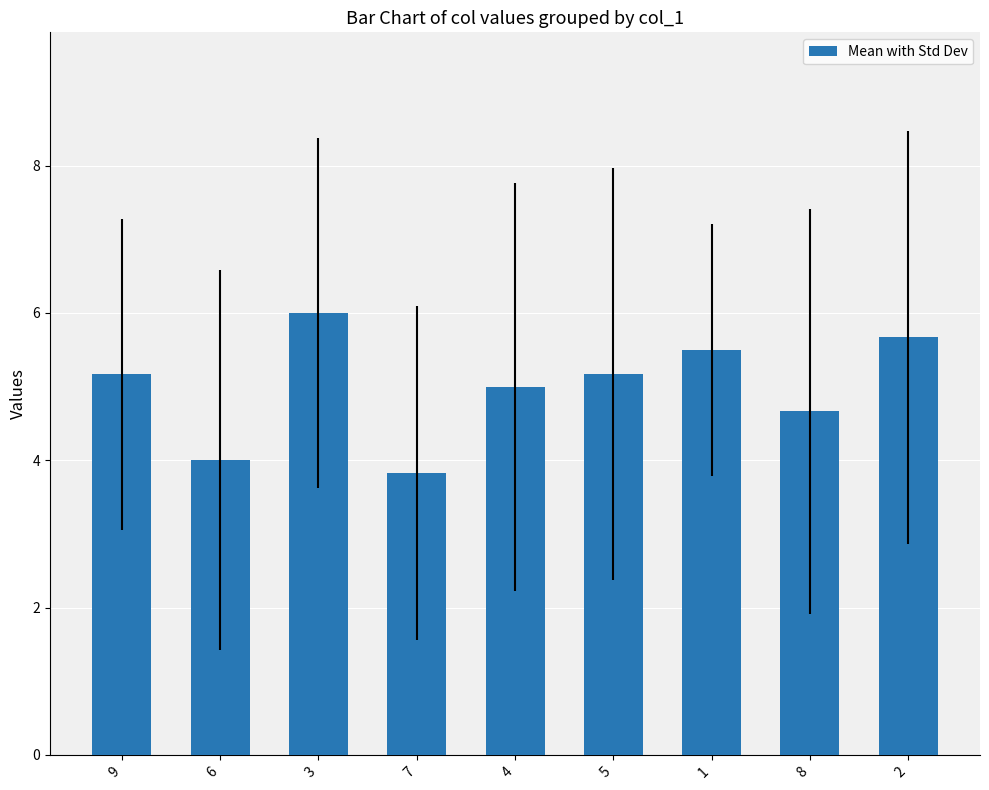

Is it true that the value at 3 is 6.0?

True